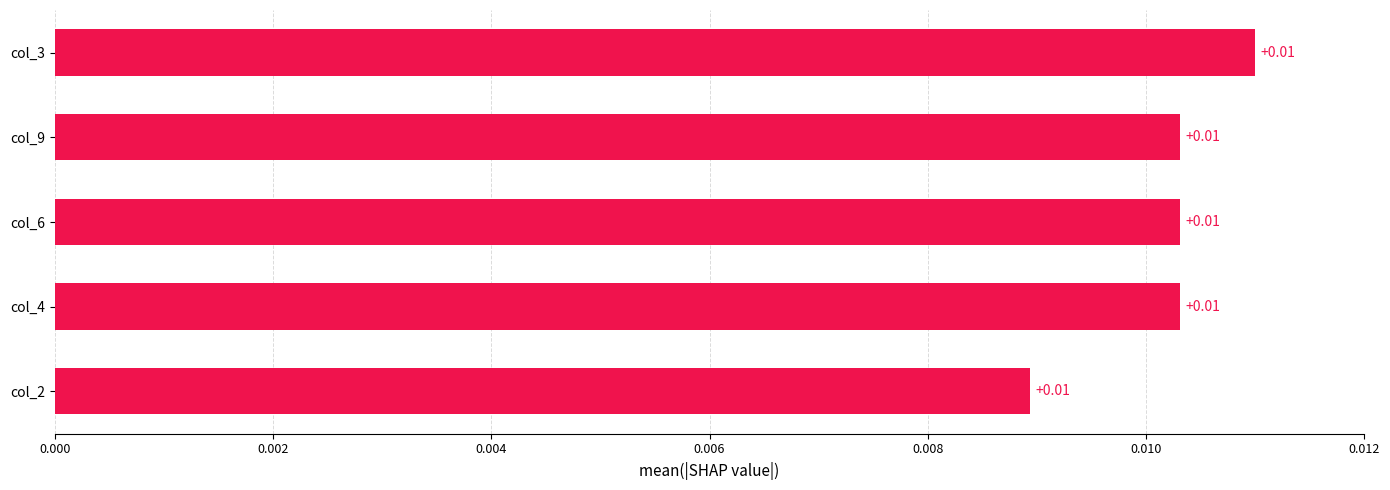

Are the bars grouped side by side (vs. stacked)?

No